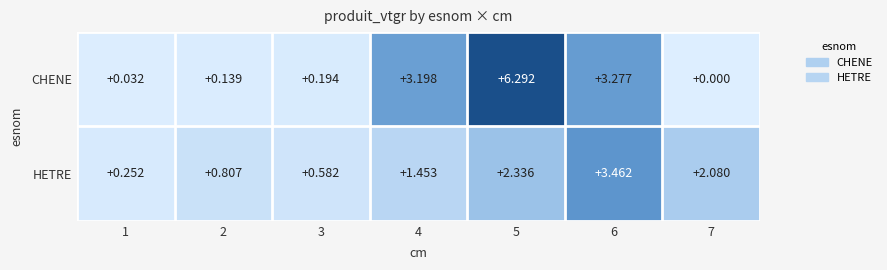

At 5, list the series in order from largest to smallest.

CHENE, HETRE